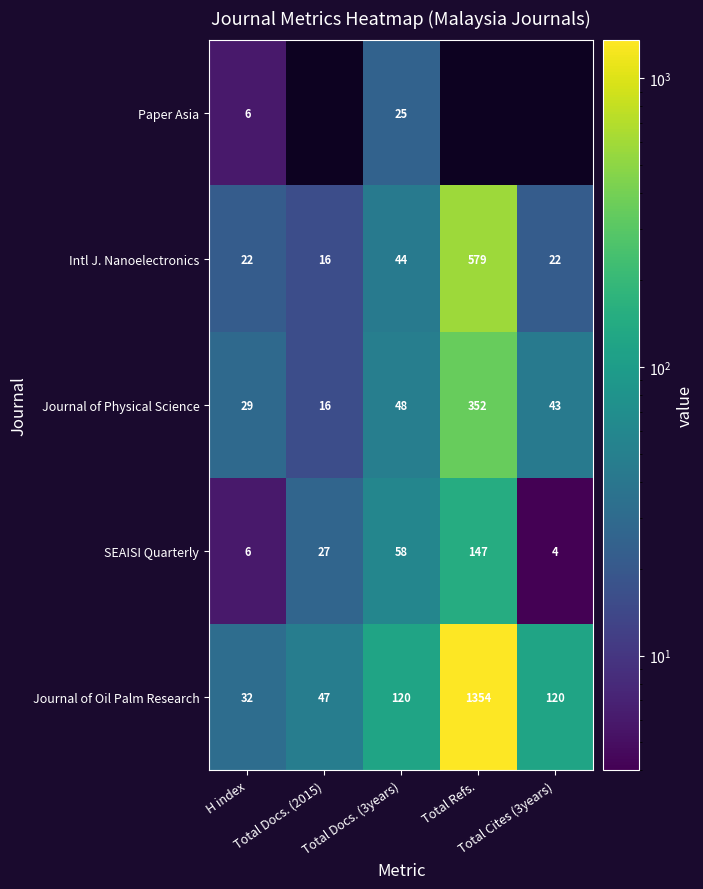

What is the maximum value for Intl J. Nanoelectronics?

579